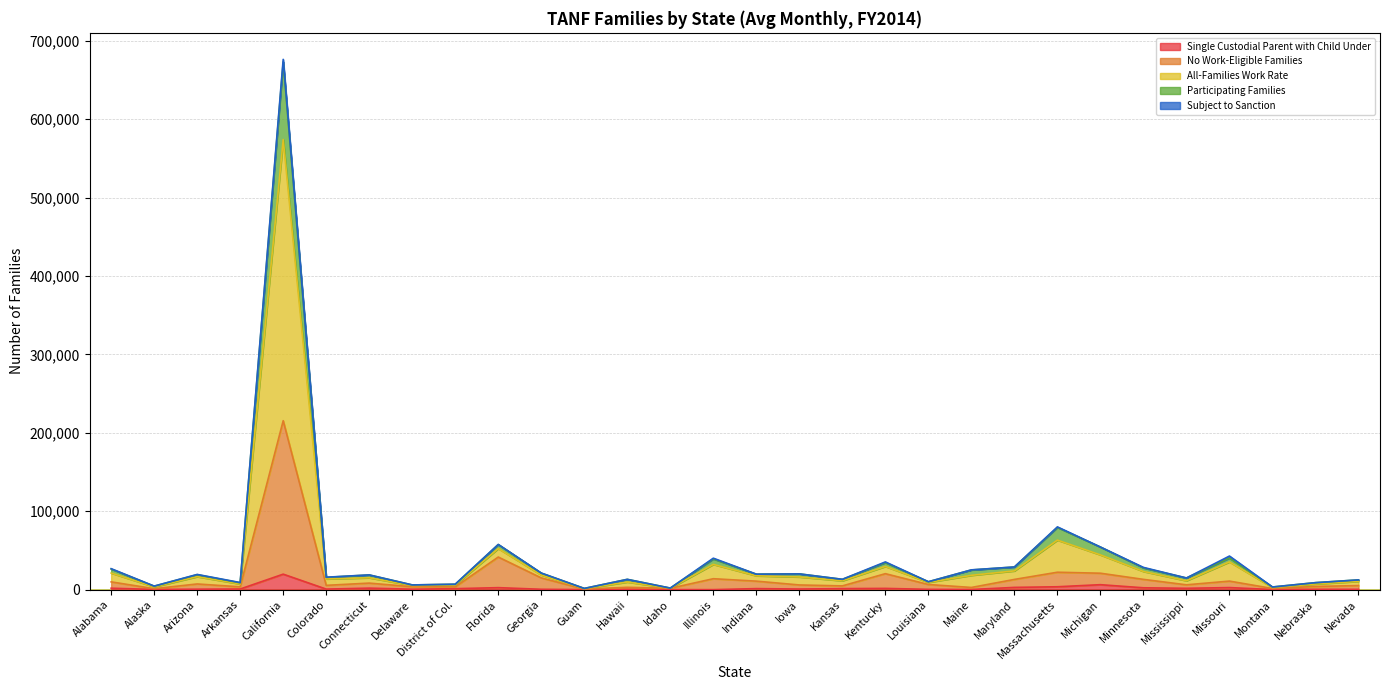

What is the difference between the second highest and minimum values in the Single Custodial Parent with Child Under series?

6327